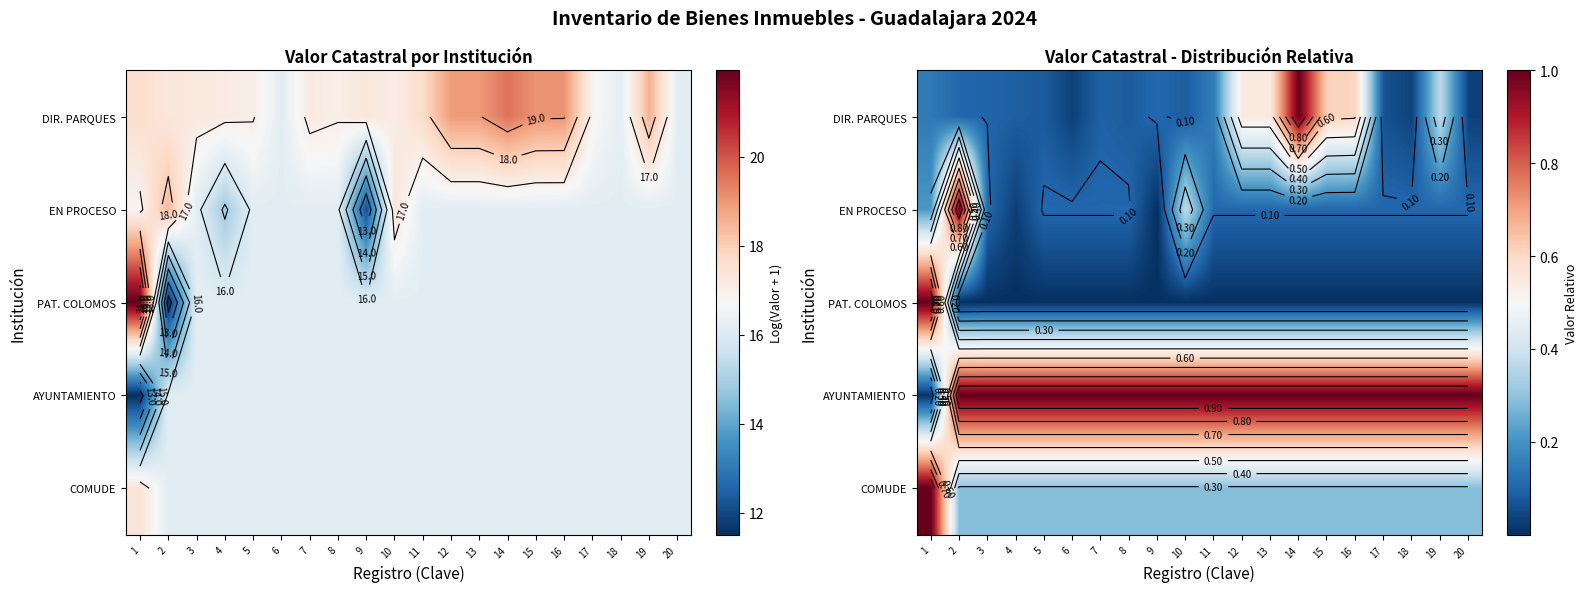

At which category does the chart reach its minimum across all series?

2